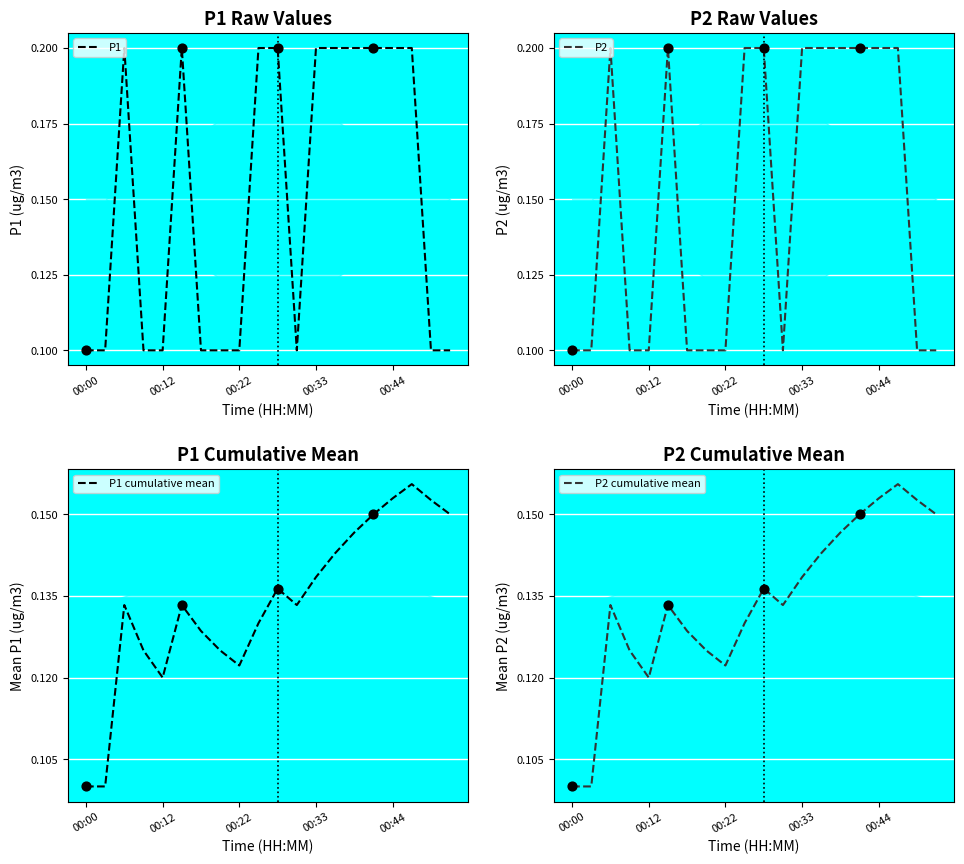

Which series has the widest spread of Y values?

P1